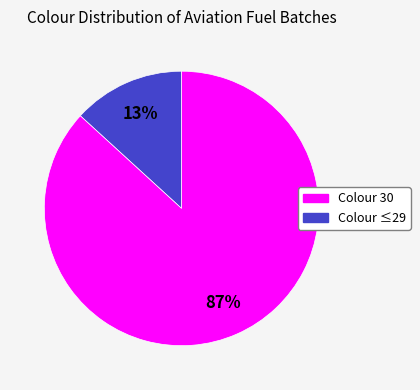

To the nearest percent, what is the average slice percentage?

50%